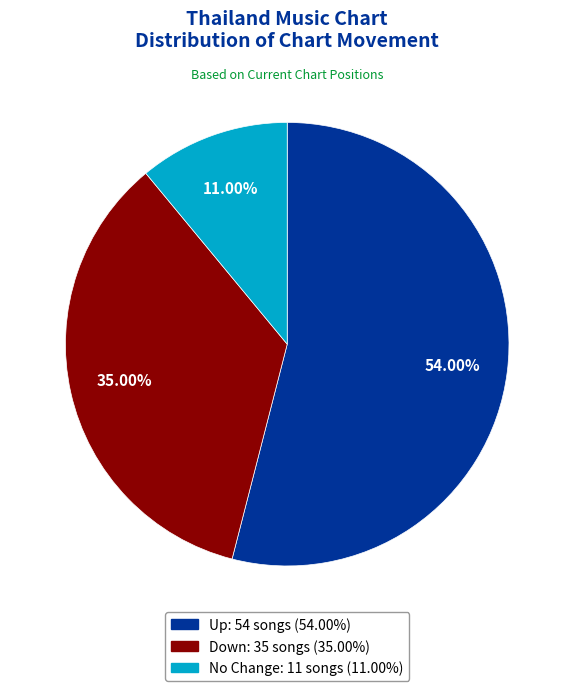

Is there a majority slice in this chart?

Yes